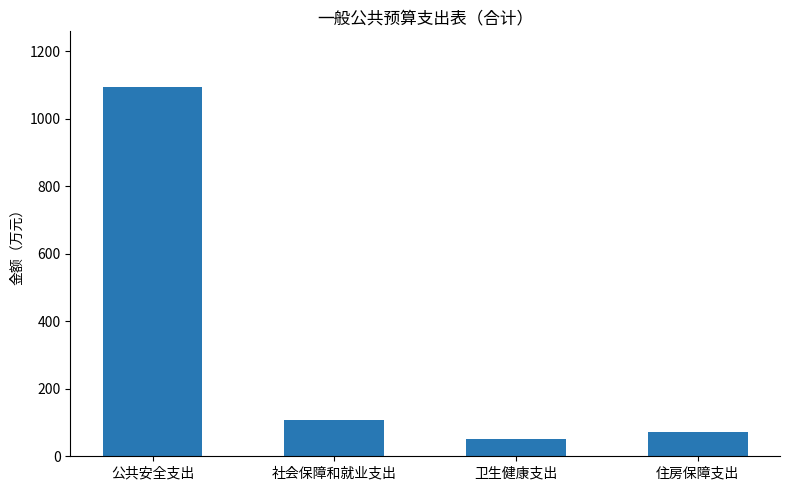

Where is the data nearest to the value 572?

社会保障和就业支出